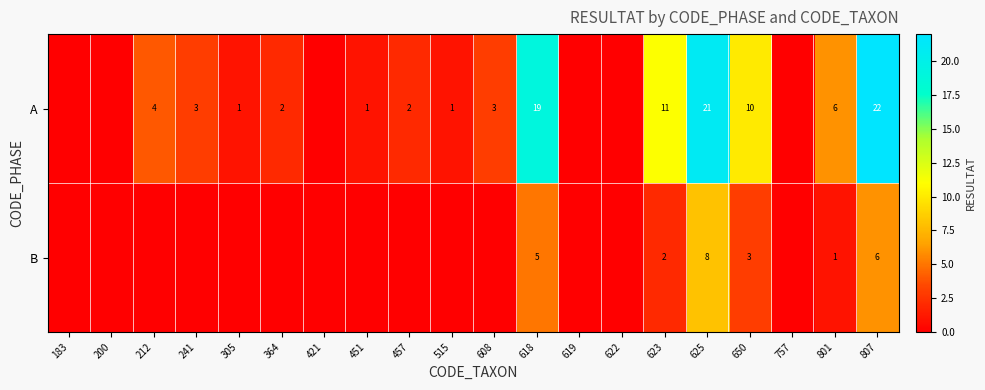

Is it true that B equals 5 at 625?

False